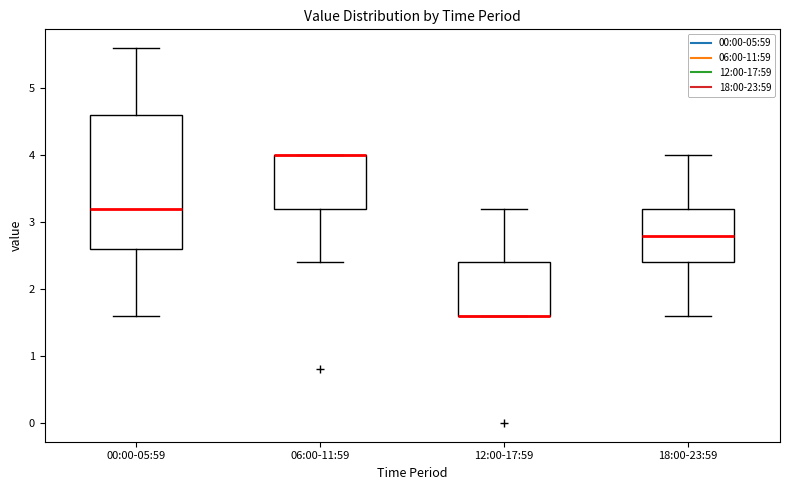

Reading left to right, read every box against the y-axis: the position of its median line, the range the box covers, and the ends of its whiskers. The values are not printed on the chart, so give them approximately, as read against the axis.

00:00-05:59: median 3.2, box 2.6 to 4.6, whiskers 1.6 to 5.6
06:00-11:59: median 4.0 (drawn on the box's upper edge), box 3.2 to 4.0, whiskers 2.4 to 4.0
12:00-17:59: median 1.6 (drawn on the box's lower edge), box 1.6 to 2.4, whiskers 1.6 to 3.2
18:00-23:59: median 2.8, box 2.4 to 3.2, whiskers 1.6 to 4.0